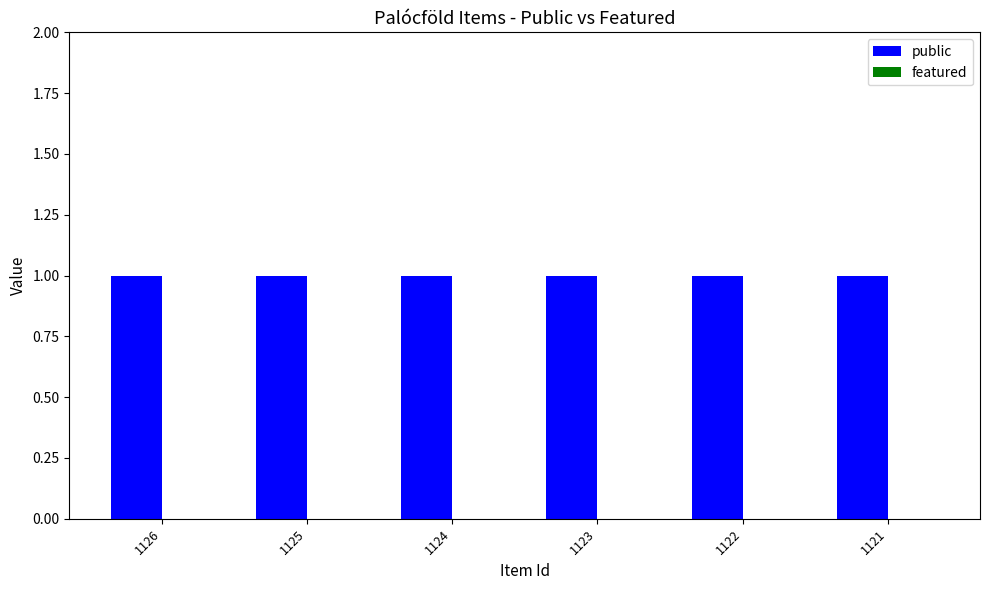

What is the total value across all series at 1126?

1